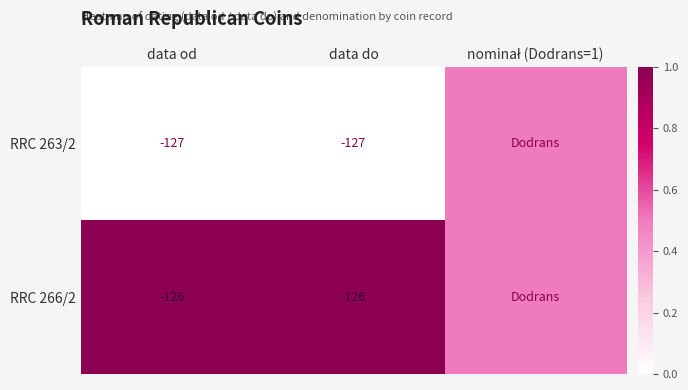

Is the value of RRC 266/2 at data od greater than the value of RRC 263/2 at data od?

Yes